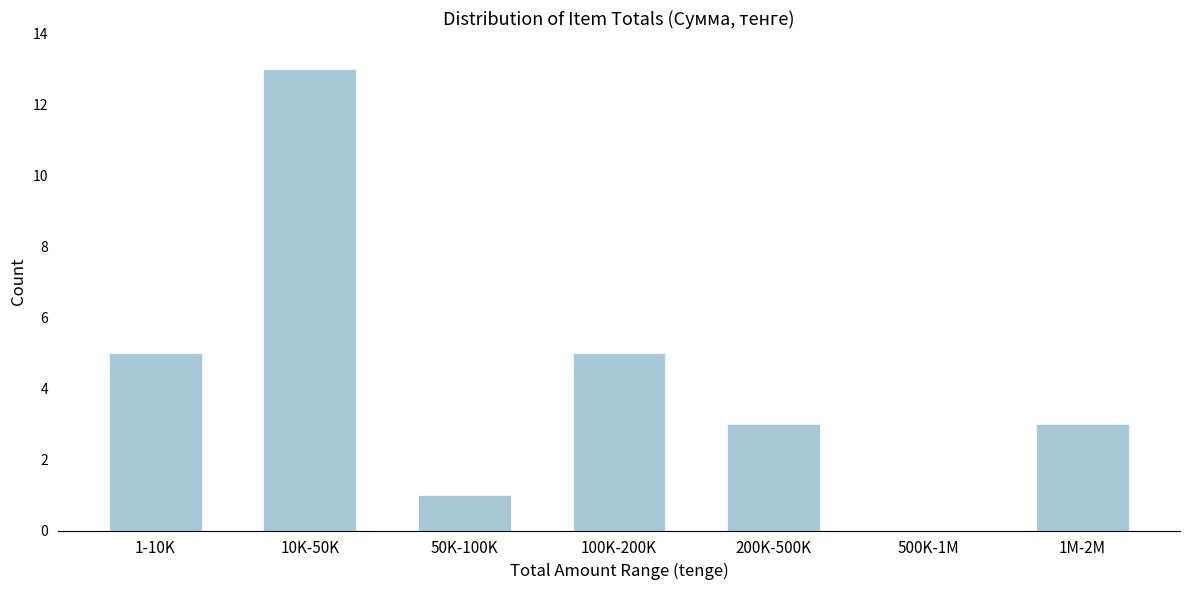

Reading right to left, what are all the values shown in this chart?

1M-2M=3	500K-1M=0	200K-500K=3	100K-200K=5	50K-100K=1	10K-50K=13	1-10K=5